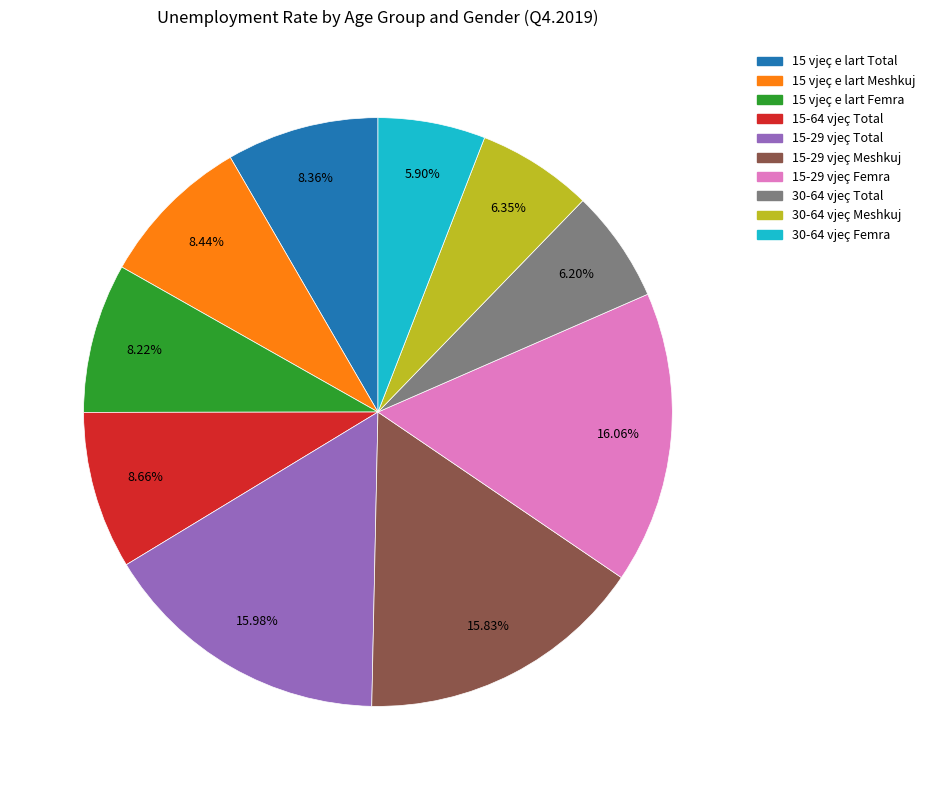

Is it true that 30-64 vjeç Femra is 6% of the pie?

True